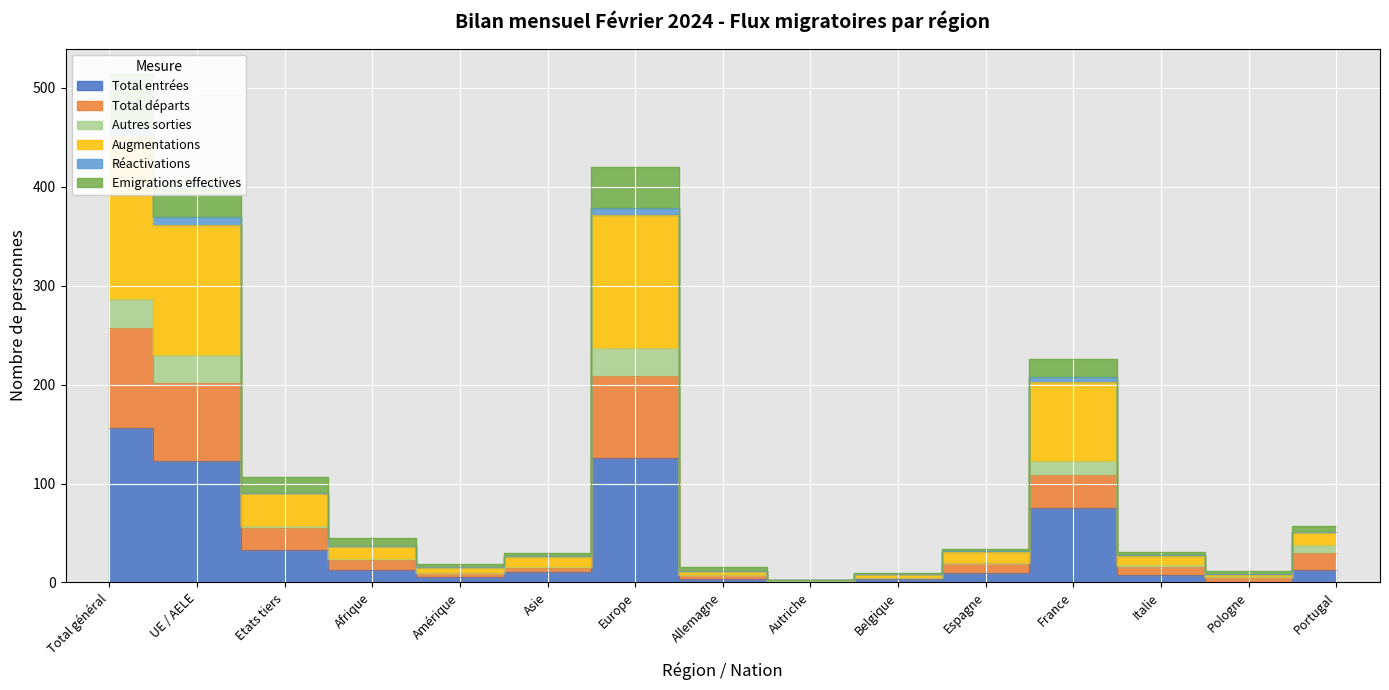

What position from the left is Total général?

1